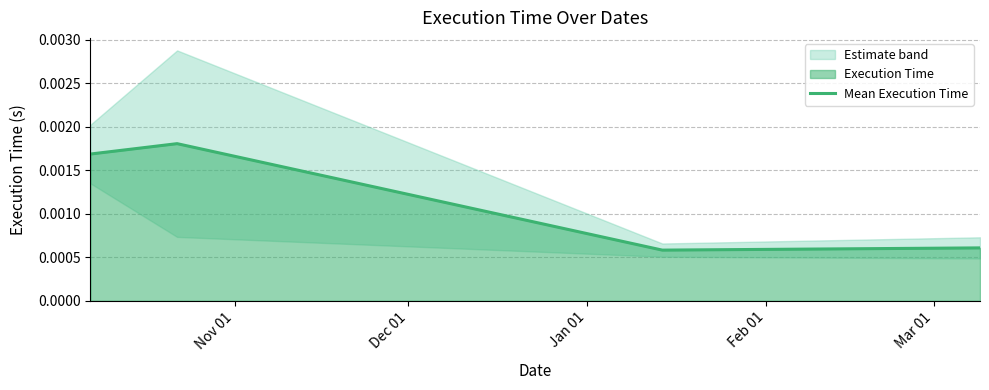

Count the Mean Execution Time values in the range 0 to 1.

4